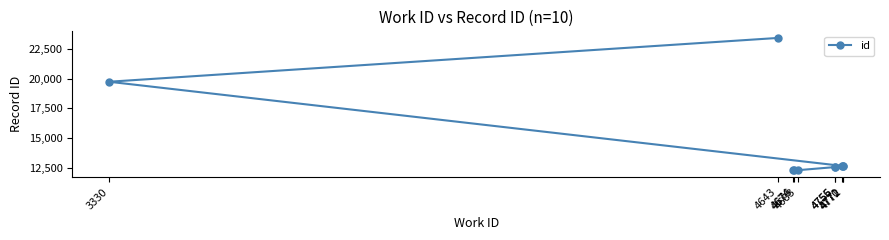

How many lines are shown in the chart?

1